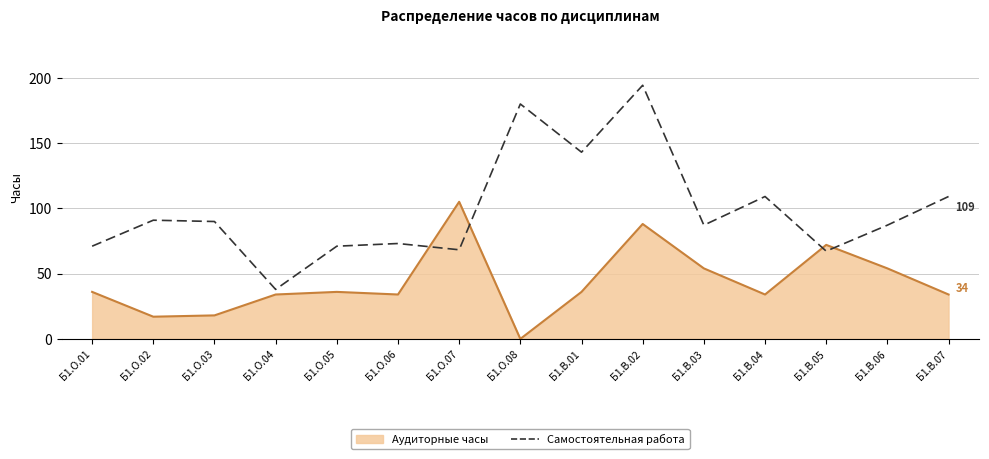

What is the difference between the Аудиторные часы values at Б1.О.02 and Б1.В.05?

55.0